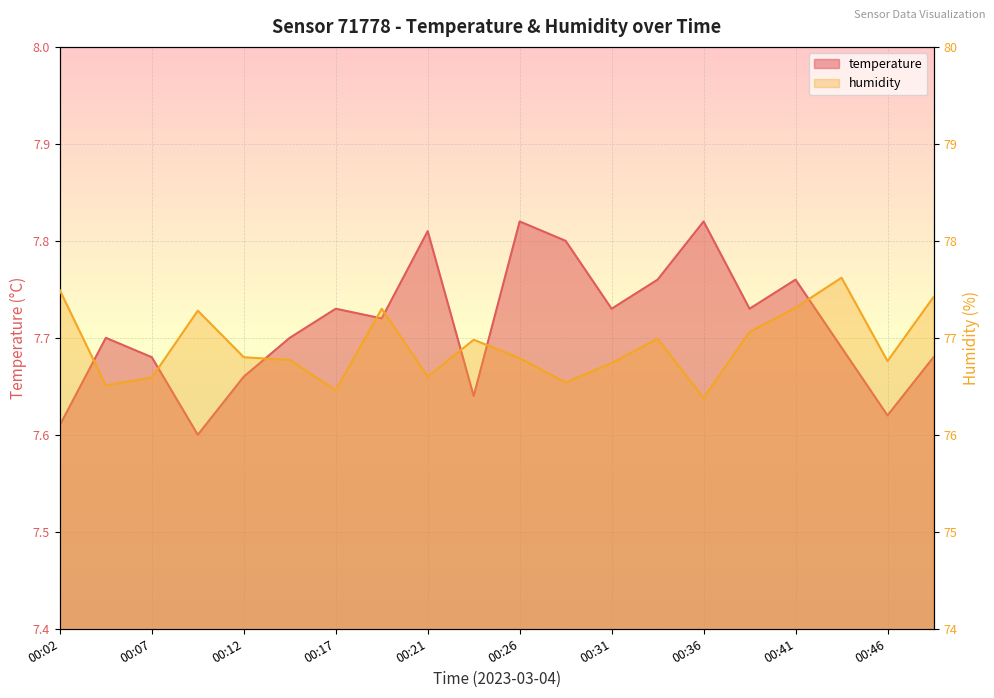

Where is the first local maximum for temperature?

00:04